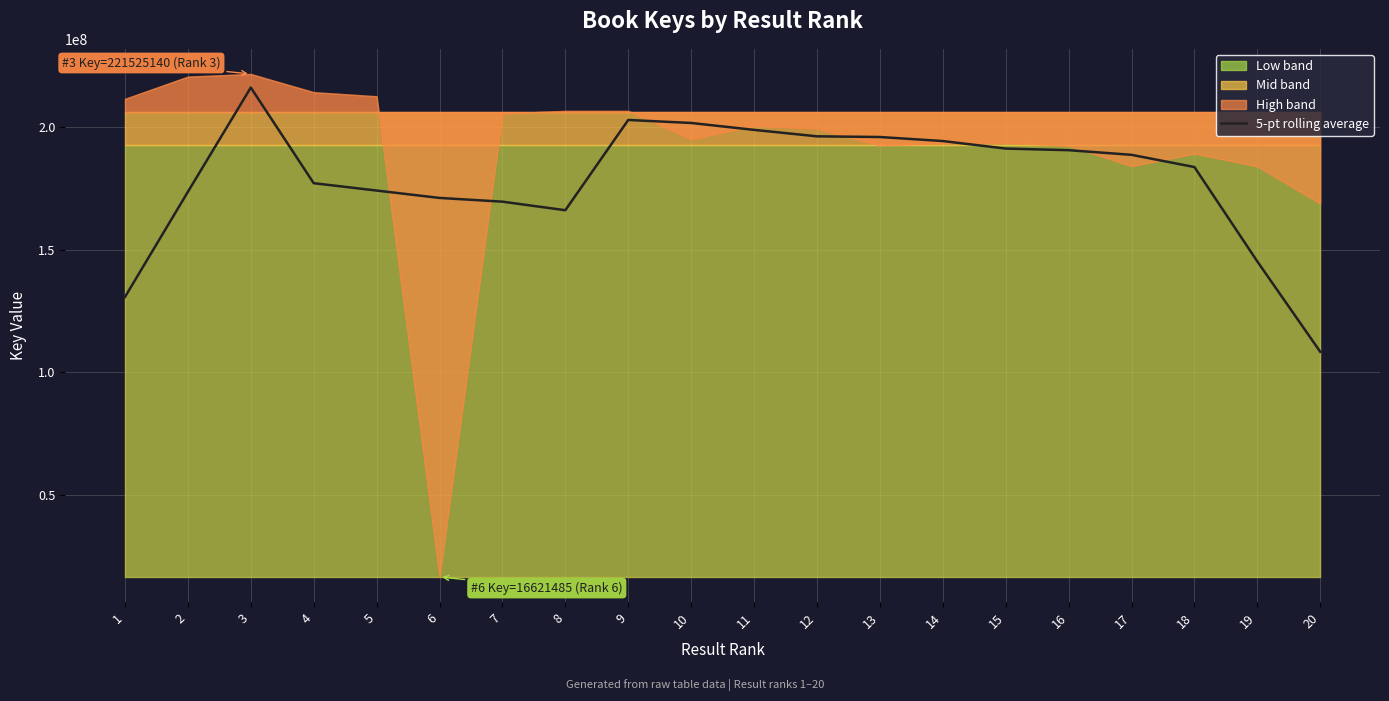

Where is the first local minimum?

8